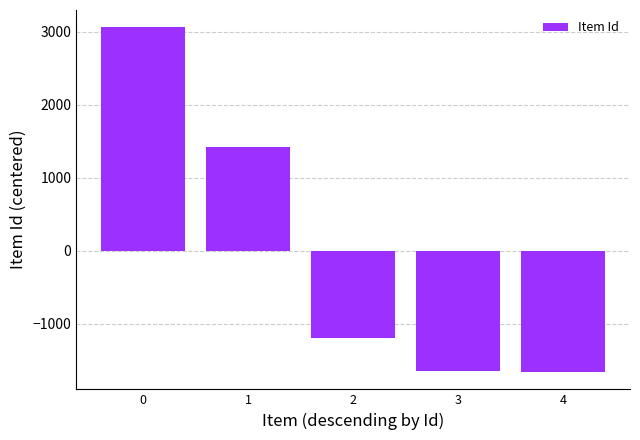

What is the minimum value shown in the chart?

-1659.2